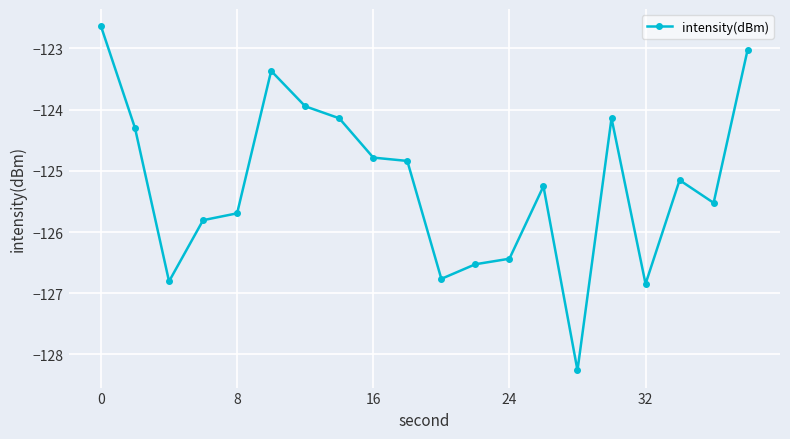

What is the average value?

-125.2